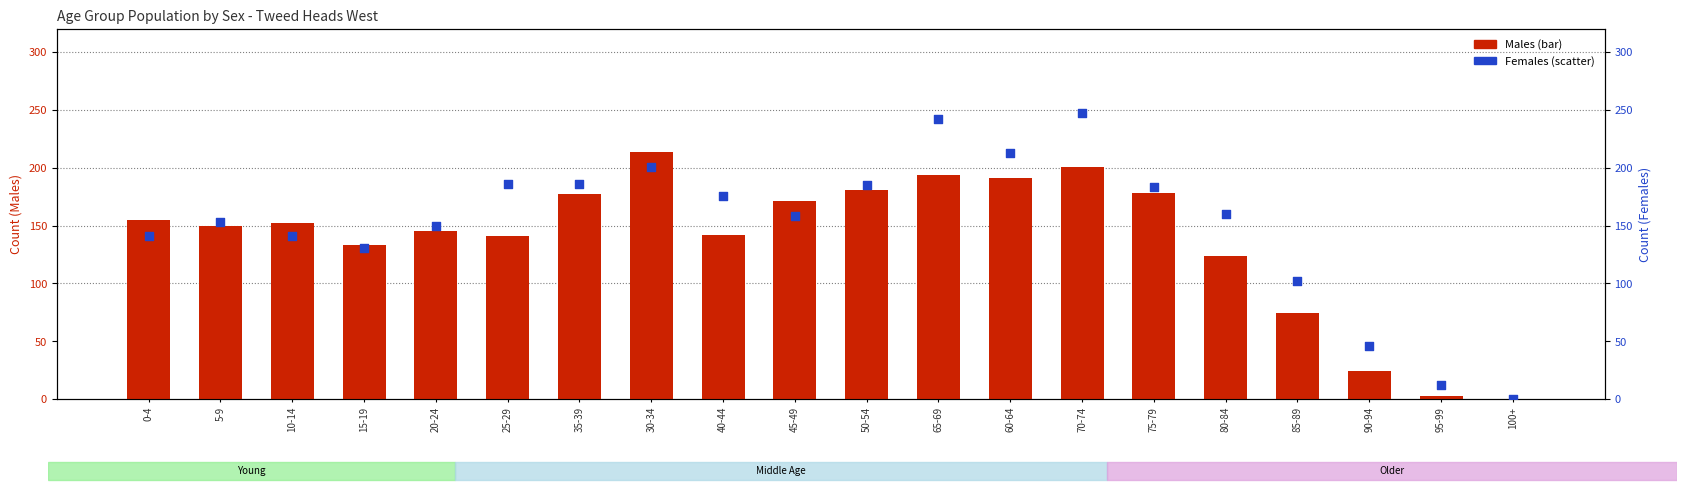

Which series reaches the minimum Y coordinate?

Males